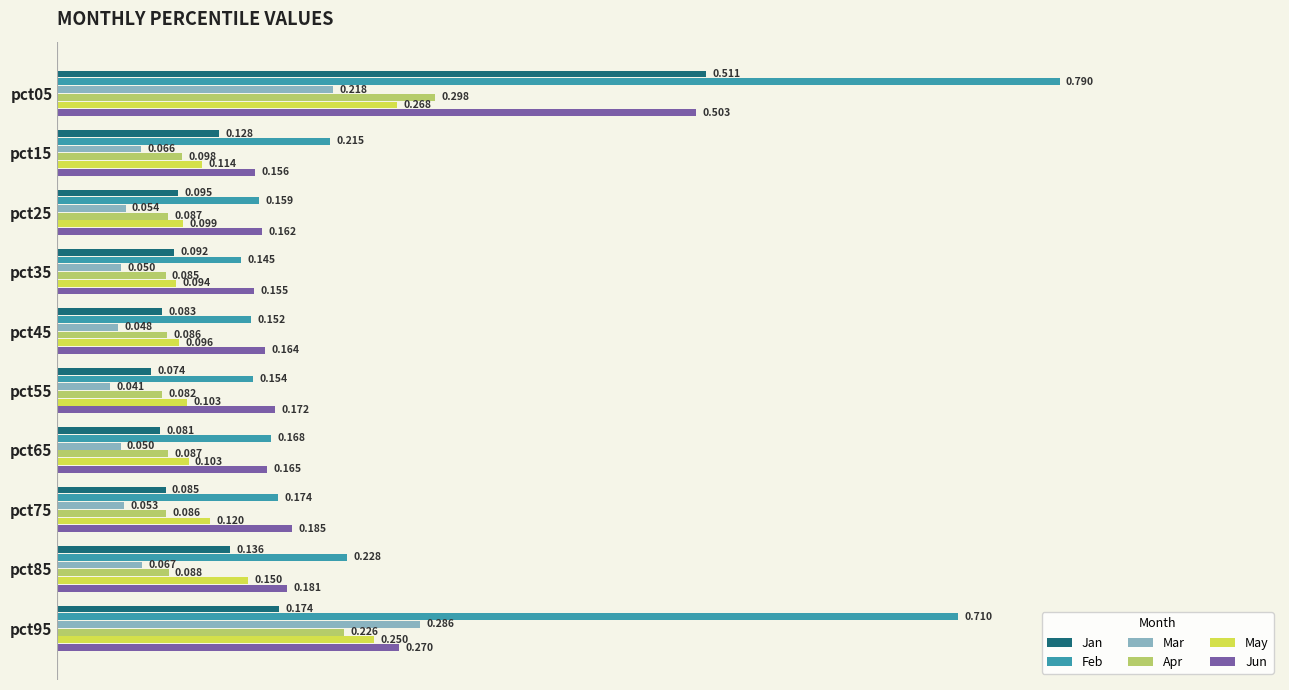

Which series has the largest total across all categories?

Feb